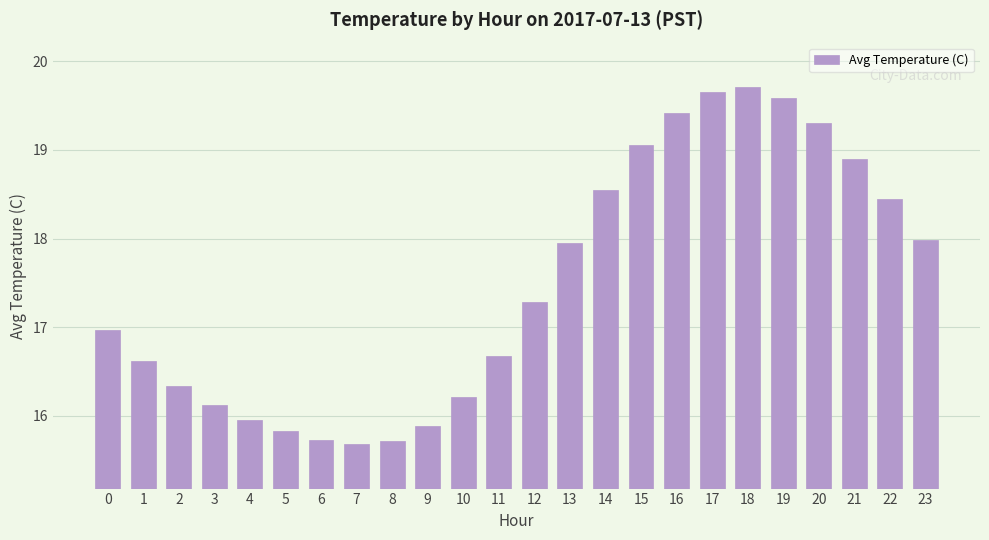

What is the average value?

17.5